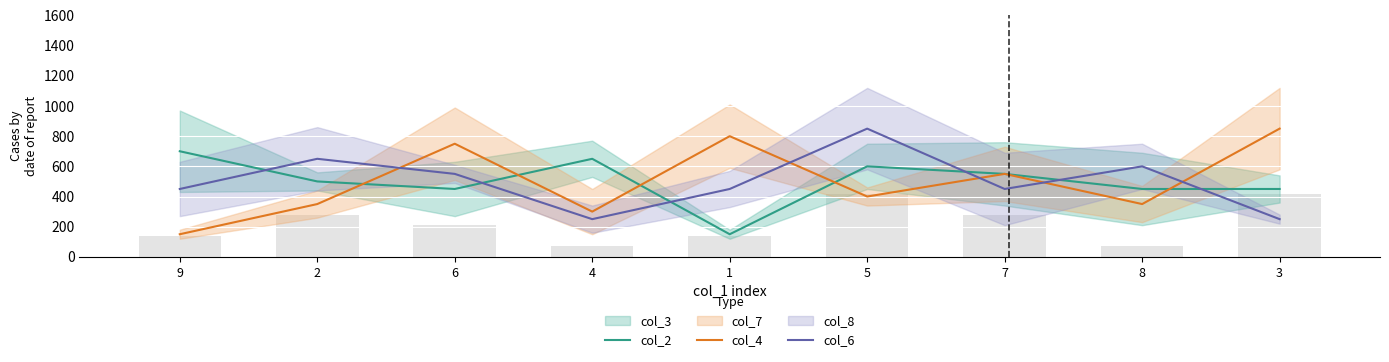

Reading right to left, transcribe all the data shown in this chart.

col_2: 3=450	8=450	7=550	5=600	1=150	4=650	6=450	2=500	9=700
col_4: 3=850	8=350	7=550	5=400	1=800	4=300	6=750	2=350	9=150
col_6: 3=250	8=600	7=450	5=850	1=450	4=250	6=550	2=650	9=450